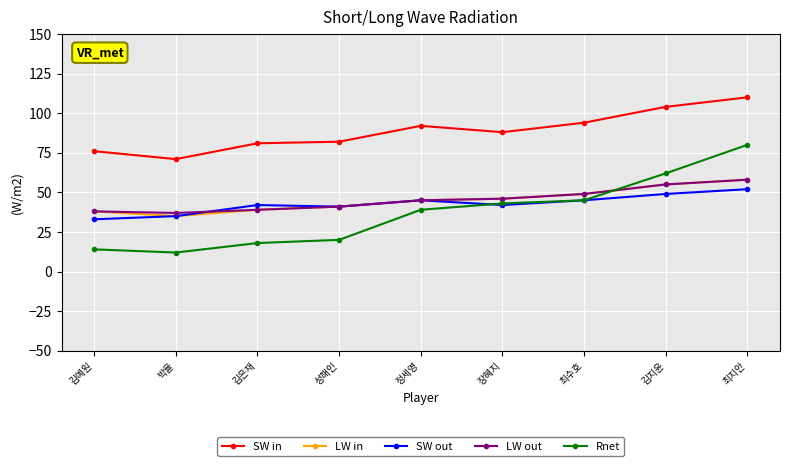

What are all the series names shown in the legend?

SW in, LW in, SW out, LW out, Rnet